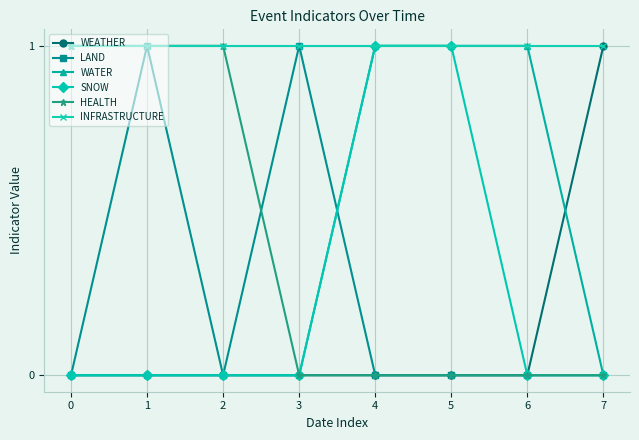

At which category does LAND reach its first local valley?

2